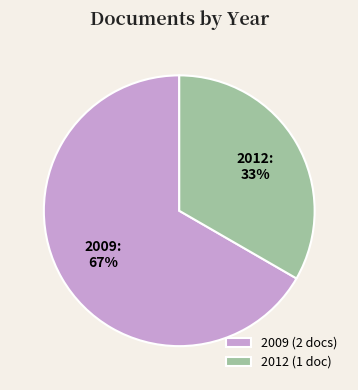

Count the number of slices in the pie.

2